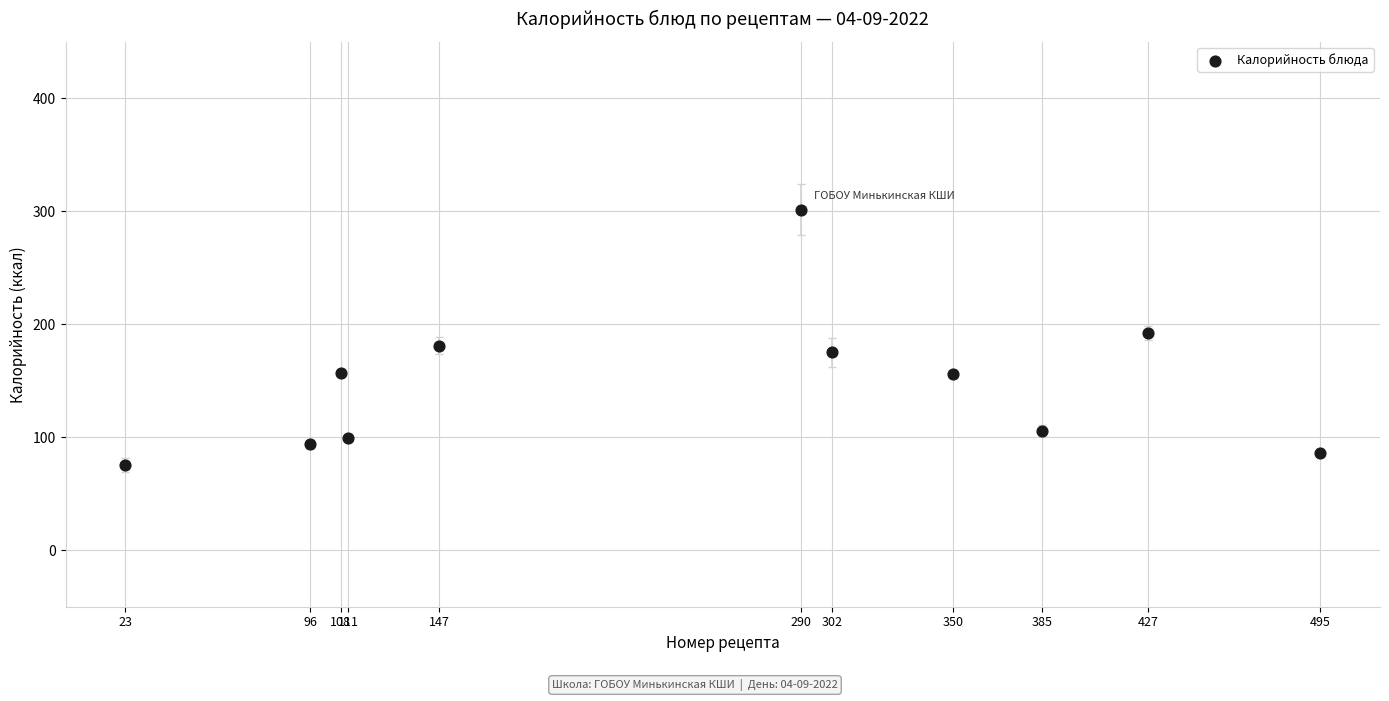

What is the range of X values (max minus min)?

472.0